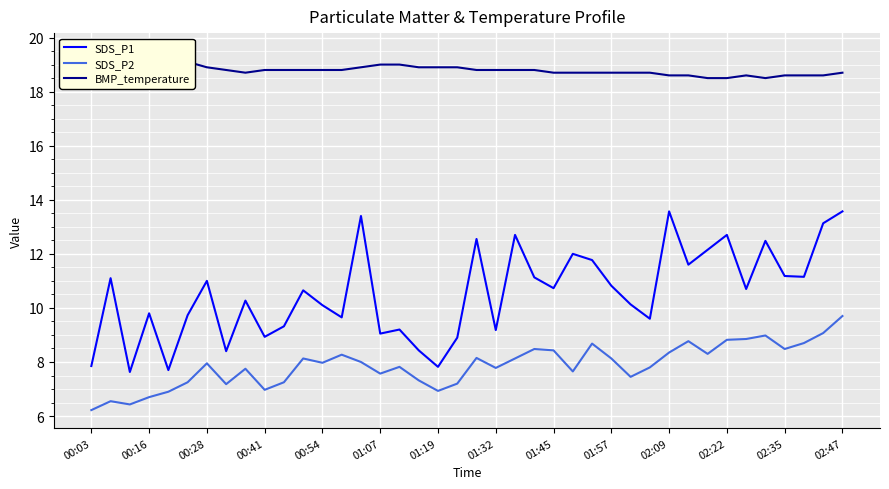

True or false: SDS_P2 and SDS_P1 cross at least once.

False